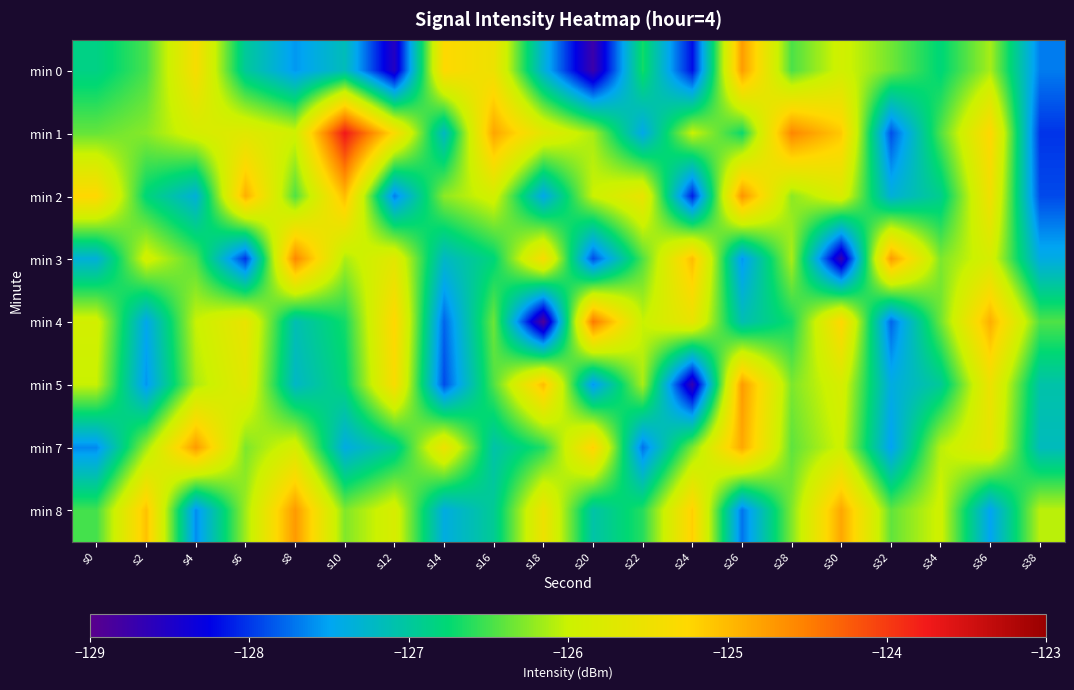

Reading left to right, extract all data points from this chart.

min 0: s0=-126.9	s2=-126.5	s4=-125.4	s6=-127.0	s8=-127.6	s10=-127.2	s12=-128.5	s14=-125.3	s16=-125.5	s18=-127.3	s20=-128.7	s22=-126.7	s24=-128.2	s26=-124.8	s28=-126.5	s30=-125.9	s32=-126.3	s34=-126.8	s36=-126.1	s38=-127.7
min 1: s0=-126.4	s2=-126.3	s4=-125.9	s6=-125.7	s8=-125.9	s10=-123.7	s12=-125.3	s14=-127.2	s16=-124.8	s18=-125.7	s20=-126.1	s22=-127.4	s24=-126.0	s26=-126.7	s28=-124.6	s30=-125.1	s32=-127.9	s34=-126.5	s36=-125.2	s38=-128.0
min 2: s0=-125.2	s2=-126.8	s4=-127.3	s6=-124.9	s8=-126.5	s10=-125.0	s12=-127.7	s14=-126.2	s16=-125.9	s18=-127.4	s20=-126.0	s22=-125.6	s24=-128.1	s26=-124.7	s28=-126.2	s30=-125.8	s32=-127.3	s34=-126.9	s36=-125.5	s38=-127.9
min 3: s0=-127.3	s2=-125.9	s4=-126.5	s6=-128.0	s8=-124.6	s10=-126.1	s12=-125.7	s14=-127.2	s16=-126.8	s18=-125.3	s20=-127.9	s22=-126.5	s24=-125.0	s26=-127.6	s28=-126.1	s30=-128.7	s32=-124.7	s34=-126.3	s36=-125.8	s38=-127.4
min 4: s0=-125.9	s2=-127.5	s4=-126.0	s6=-125.6	s8=-127.1	s10=-126.7	s12=-125.2	s14=-127.8	s16=-126.3	s18=-128.9	s20=-124.5	s22=-126.0	s24=-125.6	s26=-127.1	s28=-126.7	s30=-125.2	s32=-127.8	s34=-126.3	s36=-124.9	s38=-126.5
min 5: s0=-126.0	s2=-127.6	s4=-126.1	s6=-125.7	s8=-127.2	s10=-126.8	s12=-125.3	s14=-127.9	s16=-126.5	s18=-125.0	s20=-127.6	s22=-126.1	s24=-128.7	s26=-124.7	s28=-126.3	s30=-125.8	s32=-127.4	s34=-127.0	s36=-125.5	s38=-127.1
min 7: s0=-127.6	s2=-126.2	s4=-124.7	s6=-126.3	s8=-125.8	s10=-127.4	s12=-127.0	s14=-125.5	s16=-127.1	s18=-126.6	s20=-125.2	s22=-127.7	s24=-126.3	s26=-124.8	s28=-126.4	s30=-126.0	s32=-127.5	s34=-126.1	s36=-125.6	s38=-127.2
min 8: s0=-126.5	s2=-125.1	s4=-127.6	s6=-126.2	s8=-124.7	s10=-126.3	s12=-125.8	s14=-127.4	s16=-126.9	s18=-125.5	s20=-127.1	s22=-126.6	s24=-125.2	s26=-127.7	s28=-126.3	s30=-124.8	s32=-126.4	s34=-125.9	s36=-127.5	s38=-126.1